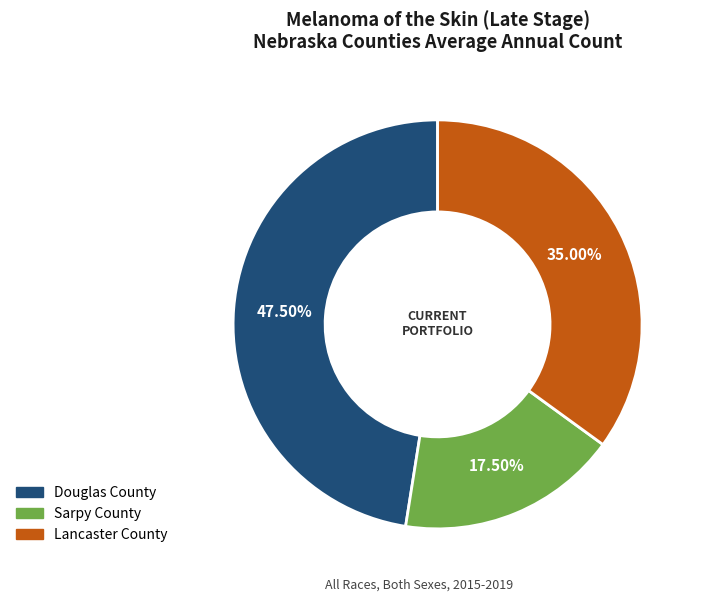

True or false: Lancaster County accounts for 35% of the total.

True